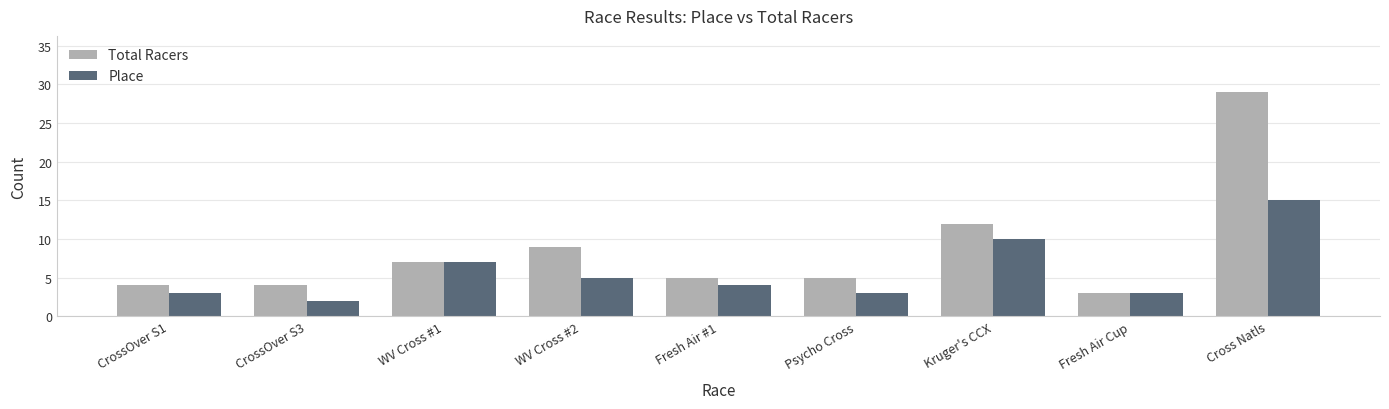

How many bars are there in each group?

2